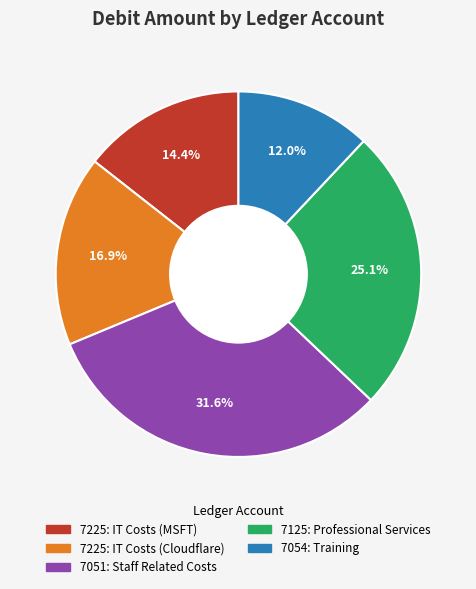

How much of the chart is everything except 7125: Professional Services?

74.9%